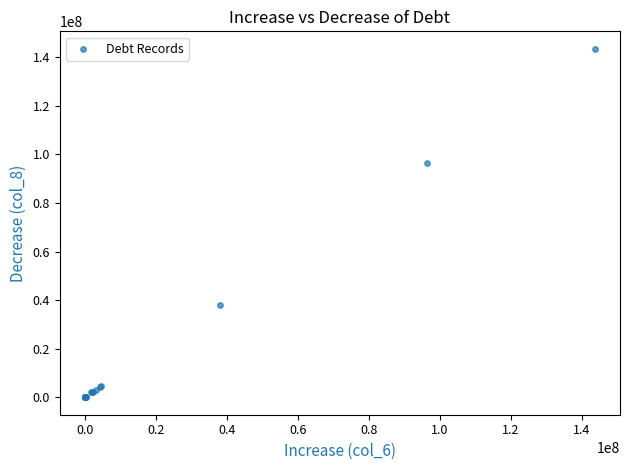

What Y value in the scatter plot is closest to 71753402?

96390596.3